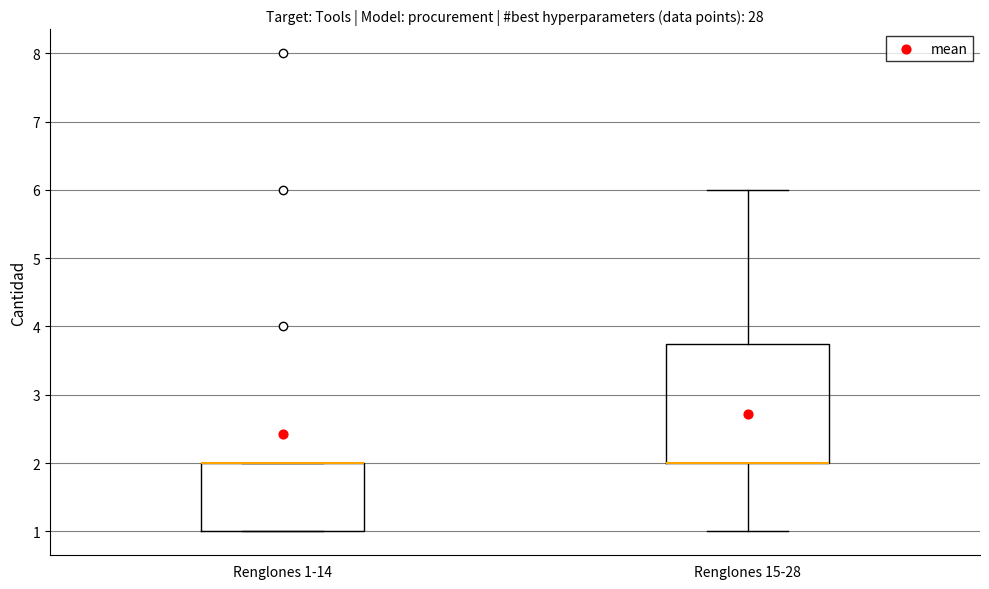

Reading left to right, read every box against the y-axis: the position of its median line, the range the box covers, and the ends of its whiskers. The values are not printed on the chart, so give them approximately, as read against the axis.

Renglones 1-14: median 2.0 (drawn on the box's upper edge), box 1.0 to 2.0, whiskers 1.0 to 2.0
Renglones 15-28: median 2.0 (drawn on the box's lower edge), box 2.0 to 3.8, whiskers 1.0 to 6.0